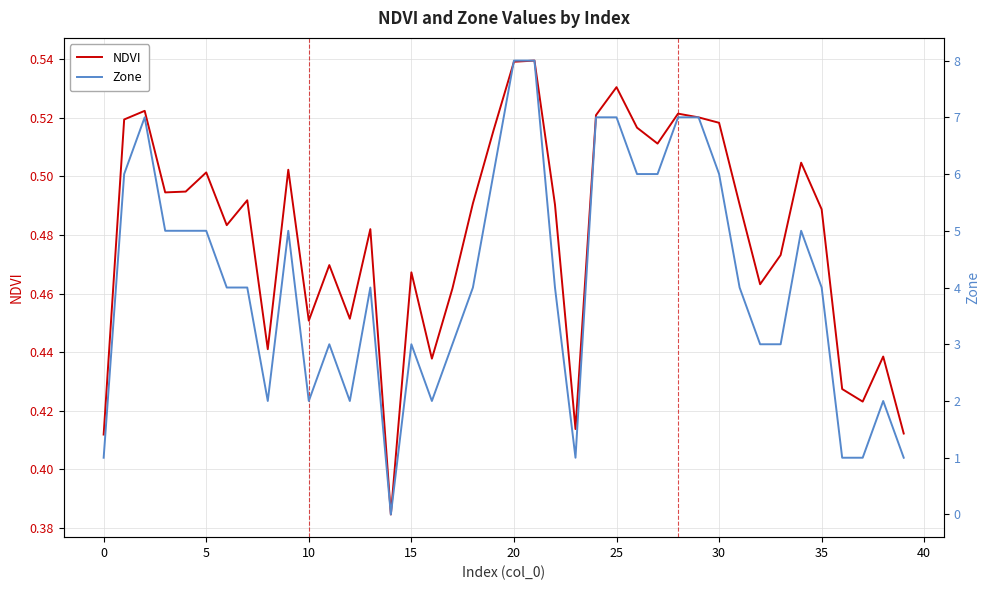

What are all the series names shown in the legend?

NDVI, Zone